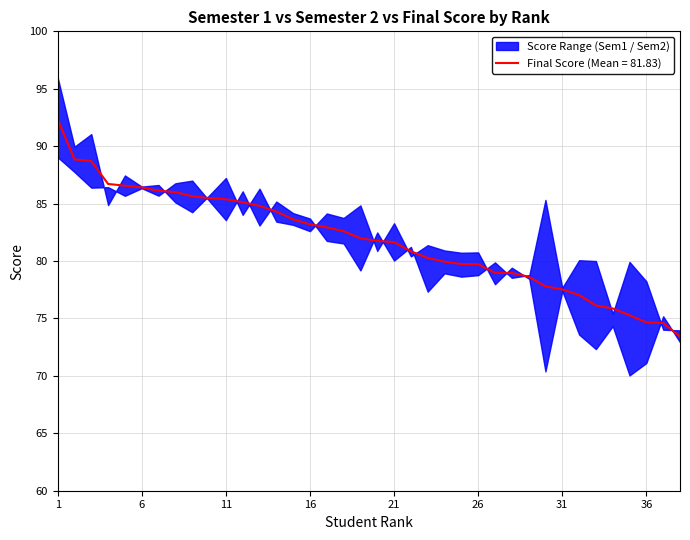

What is the value of the semester1_weighted point at the 17th from the left?

84.1